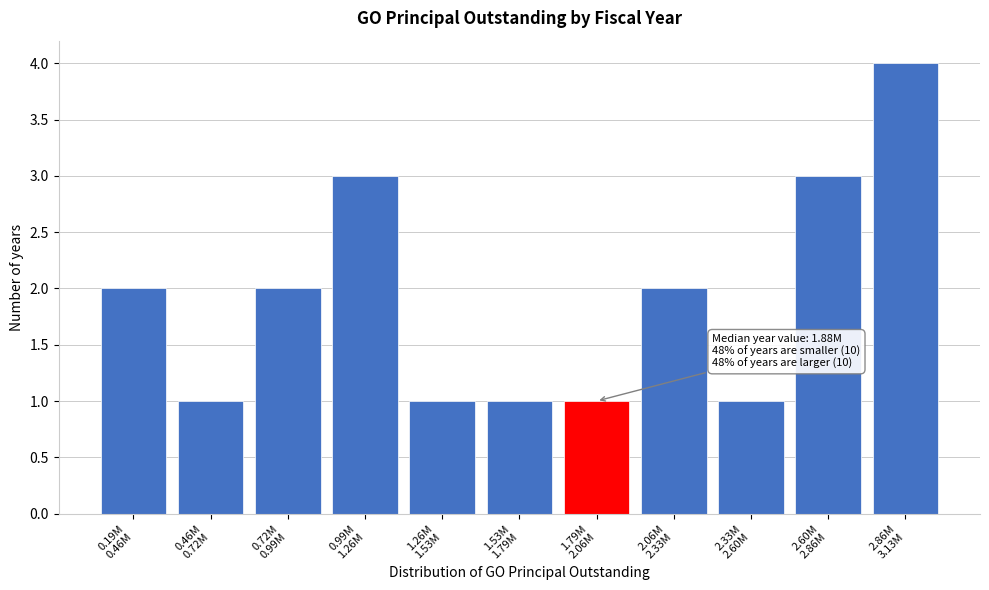

Reading left to right, what are all the values shown in this chart?

2	1	2	3	1	1	1	2	1	3	4